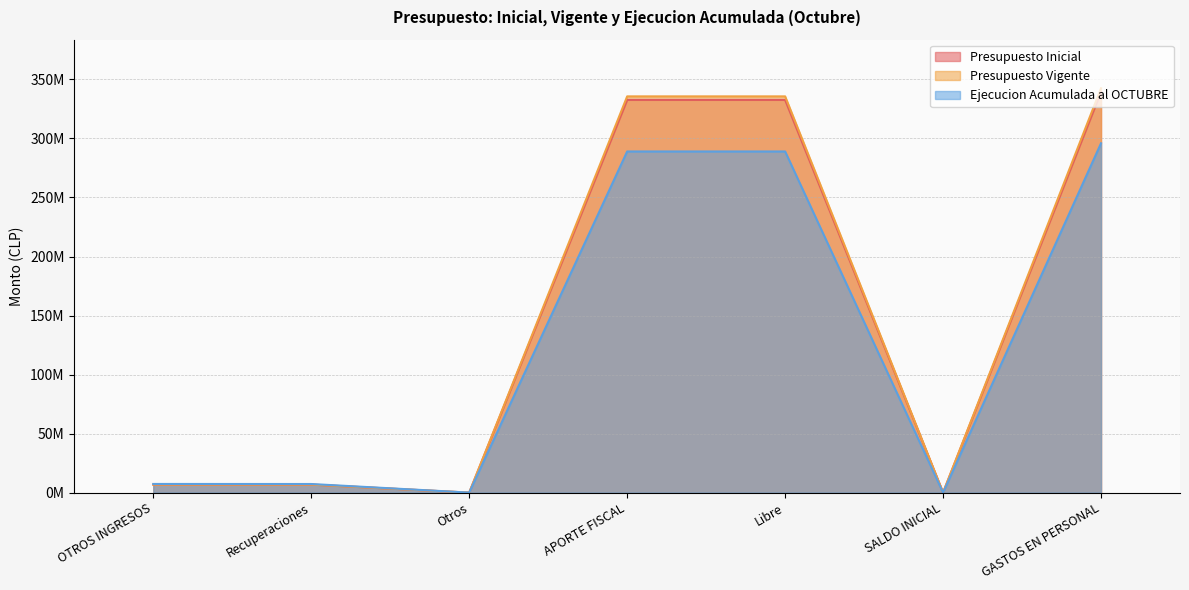

Count the number of data series in this chart.

3